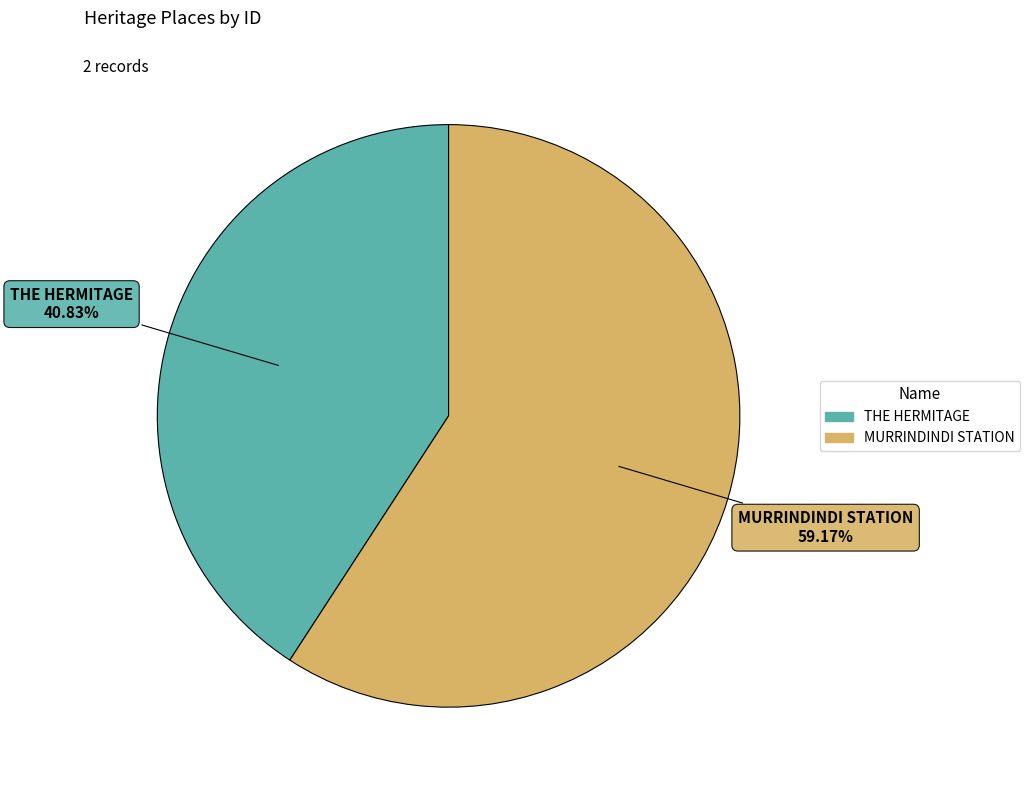

Count the number of slices in the pie.

2